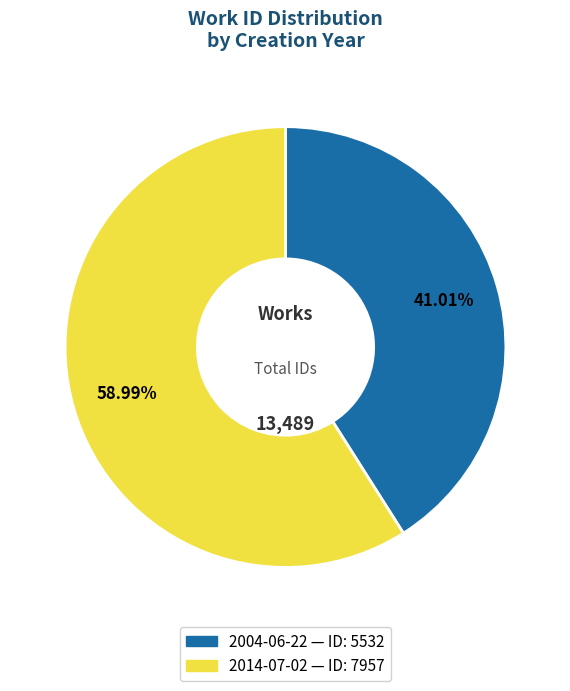

Rank the categories by value from lowest to highest.

2004-06-22, 2014-07-02